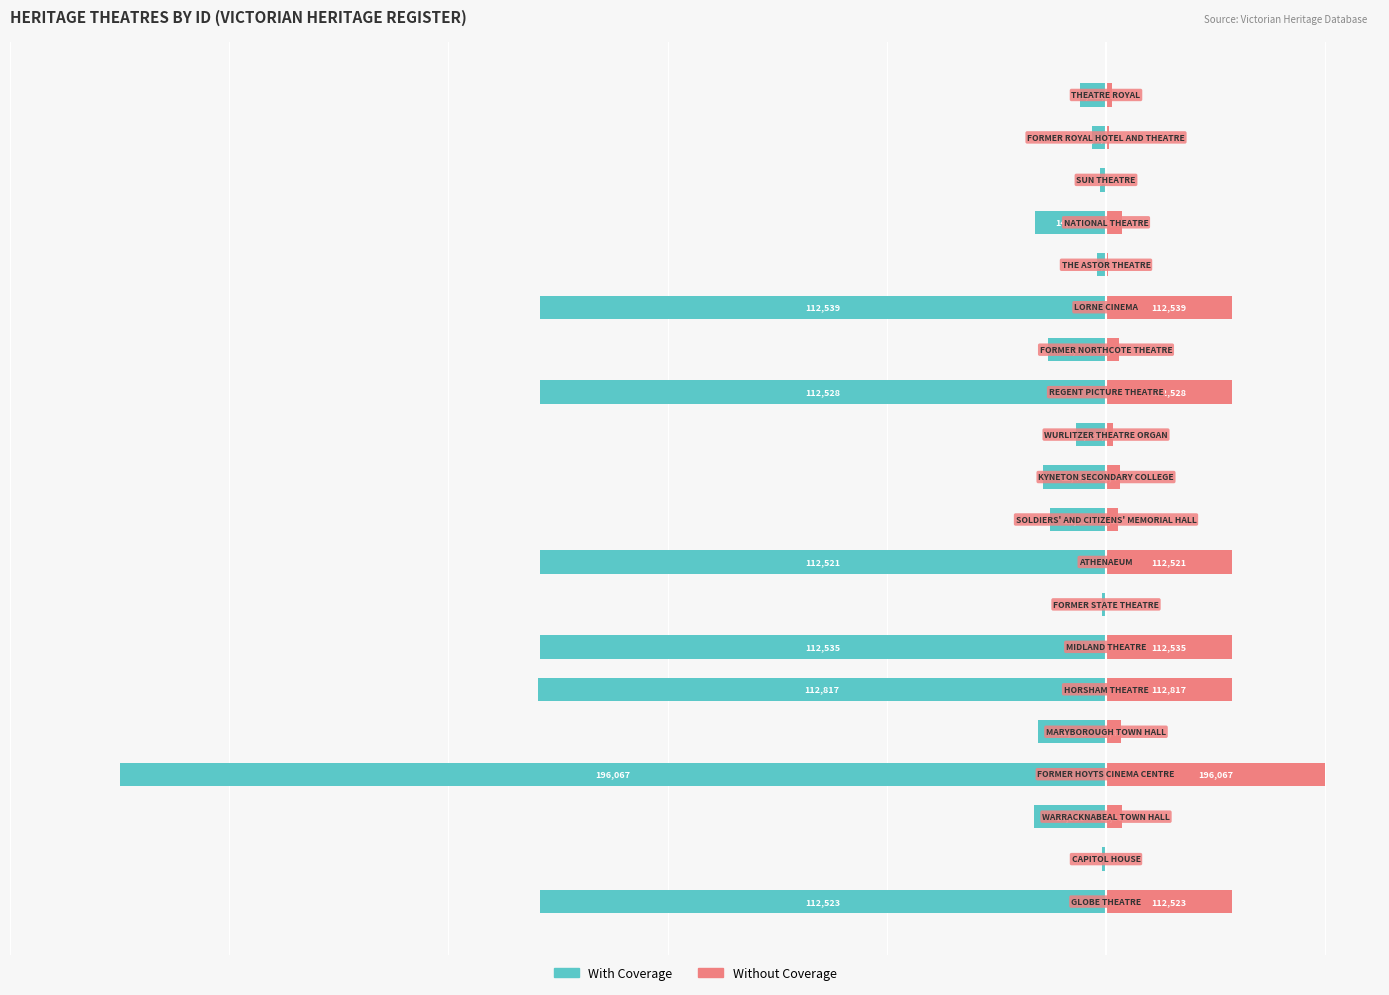

True or false: Without Coverage has a value of 0.4 at 2.

False